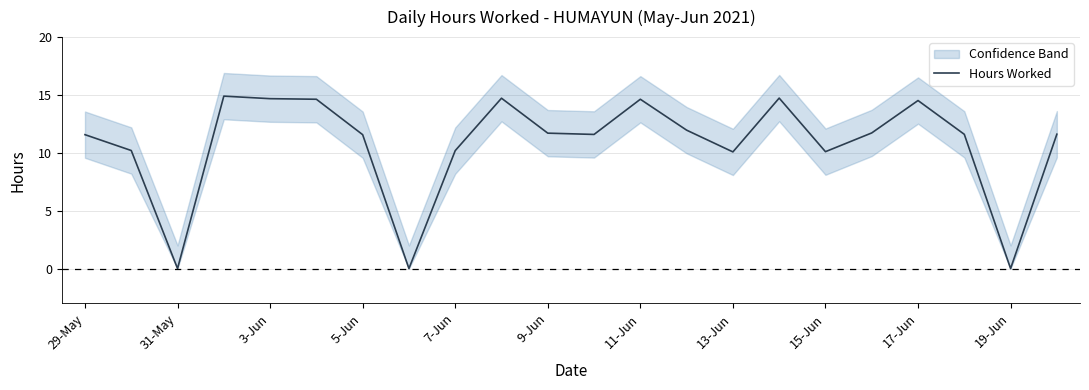

Where does the Hours Worked series first go above 11?

29-May